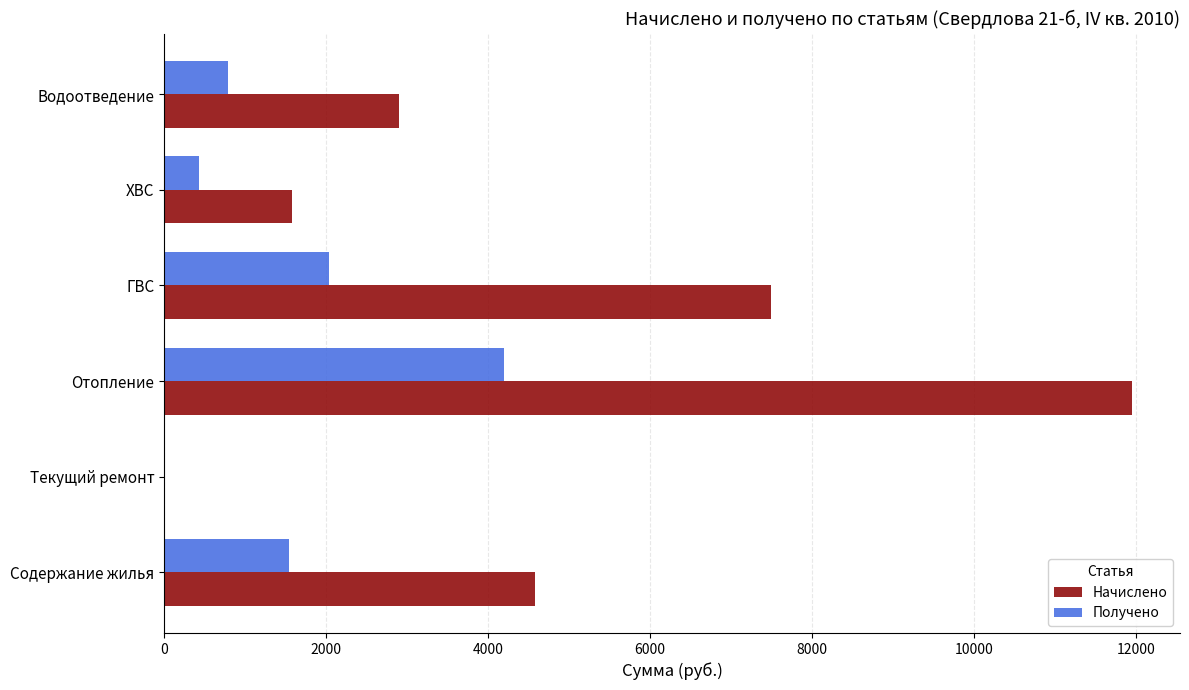

Is the value of Начислено at Водоотведение greater than the value of Получено at Содержание жилья?

Yes